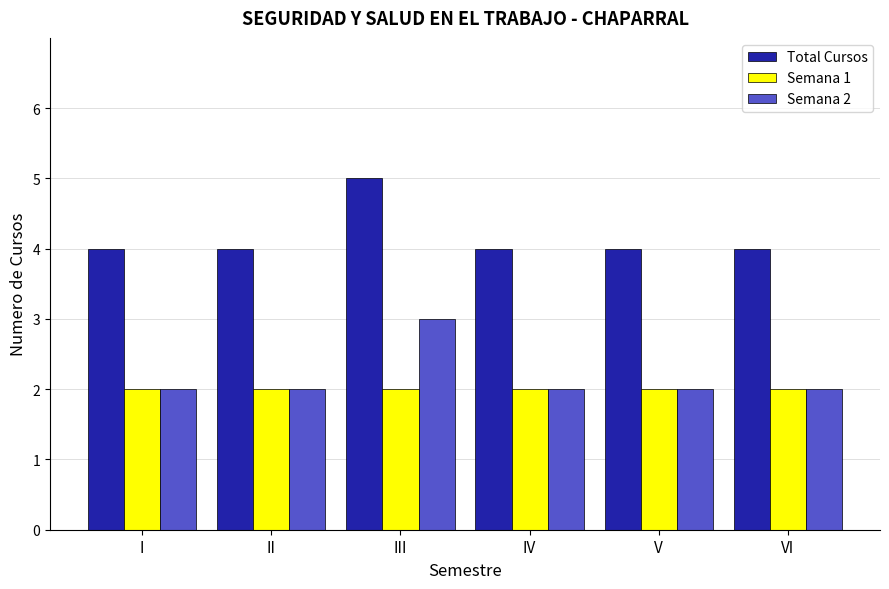

What is the smallest value displayed?

2